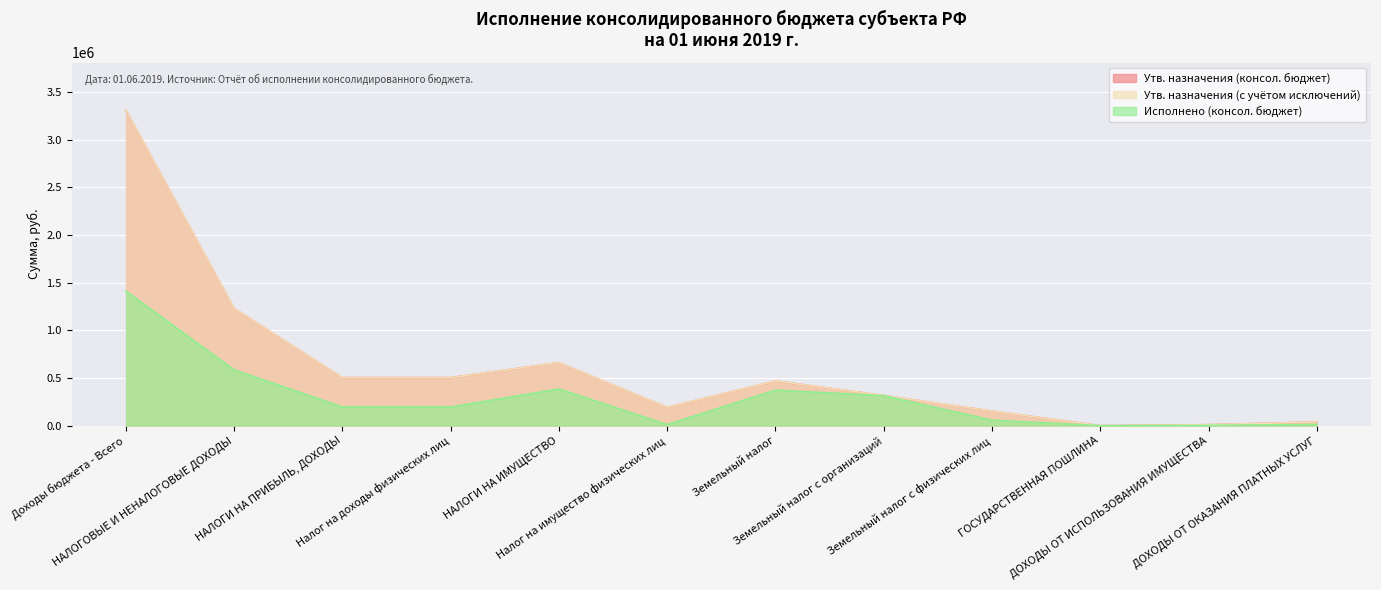

True or false: Утв. назначения (с учётом исключений) and Исполнено (консол. бюджет) cross at least once.

False